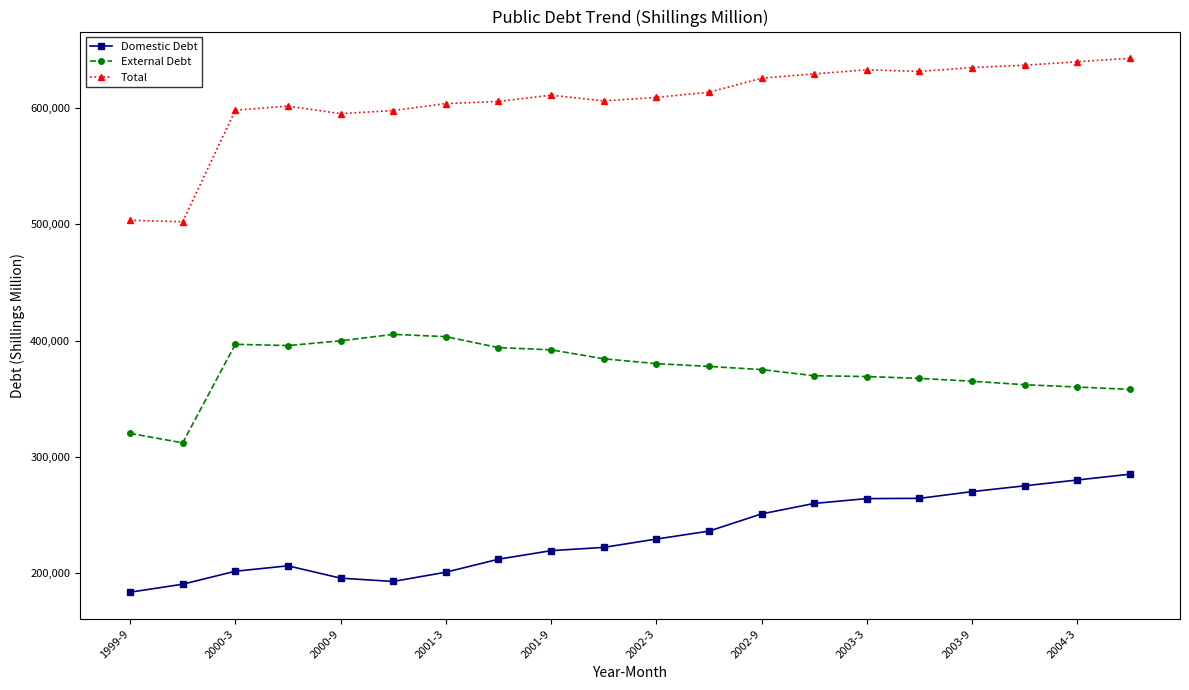

What are all the series names shown in the legend?

Domestic Debt, External Debt, Total